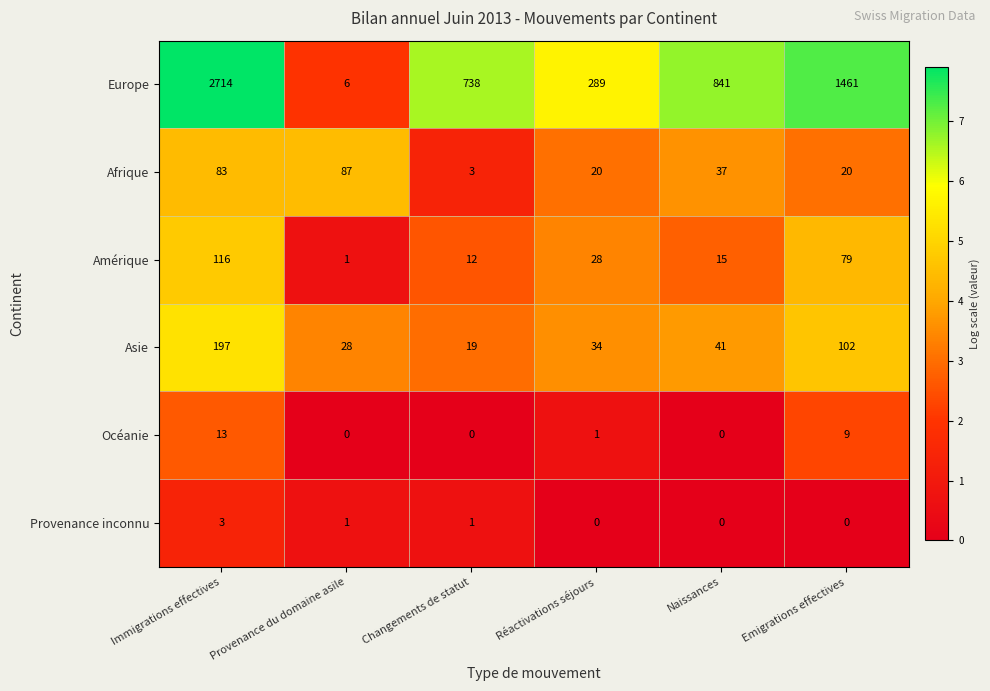

How many series are shown in this chart?

6